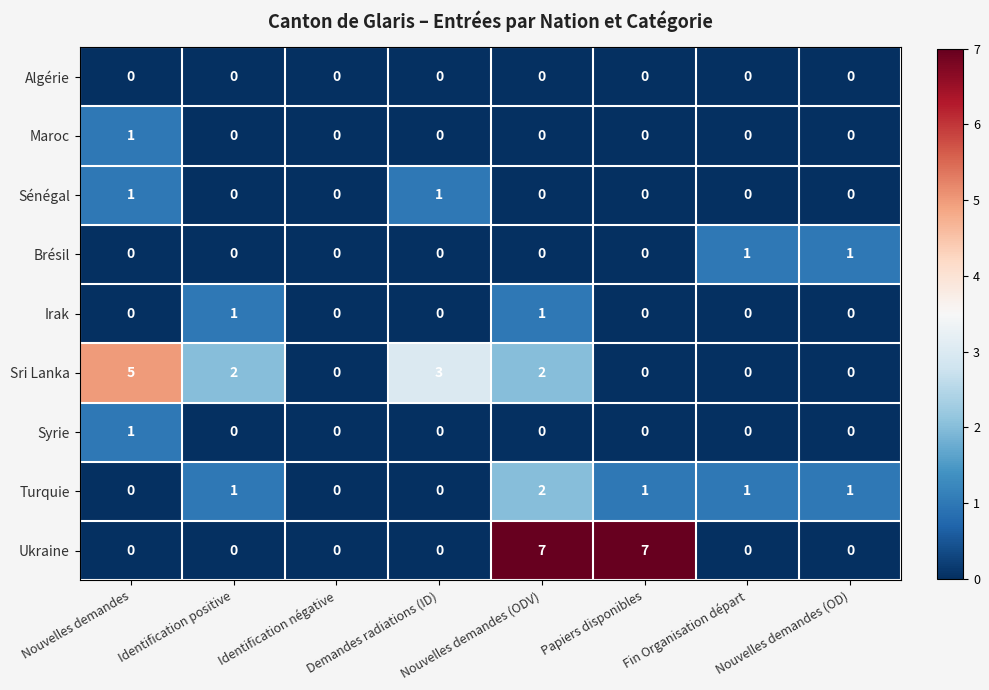

The value of Ukraine at Fin Organisation départ is 3. True or false?

False